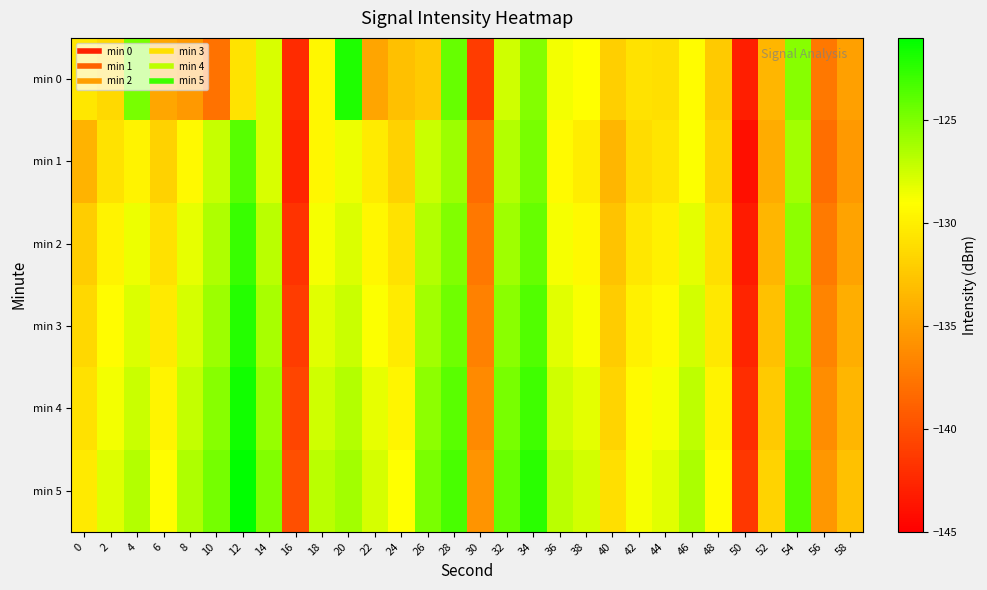

What is the difference between the highest and lowest values at 50?

2.5